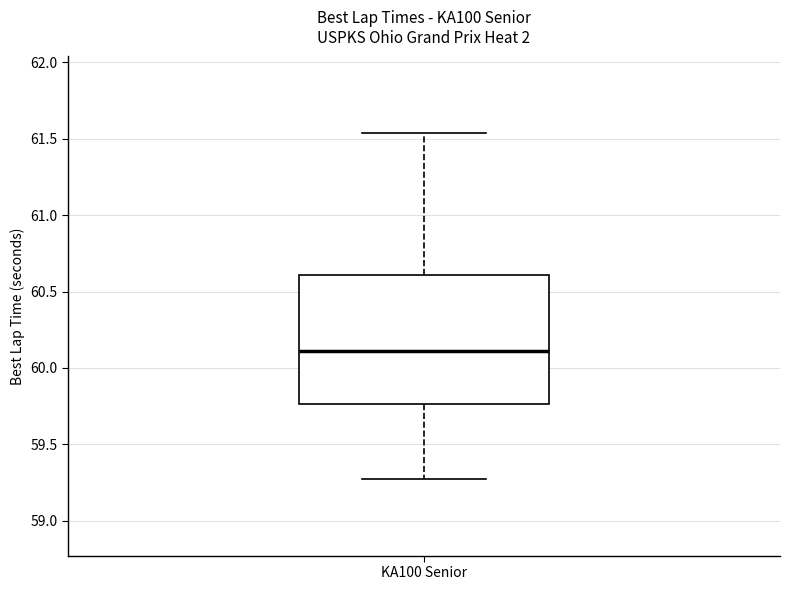

Transcribe this box plot: give where the median line is, the range the box spans, and where the two whiskers end, as read against the y-axis. The values are not printed on the chart, so give them approximately, as read against the axis.

median 60.10, box 59.75 to 60.60, whiskers 59.25 to 61.55